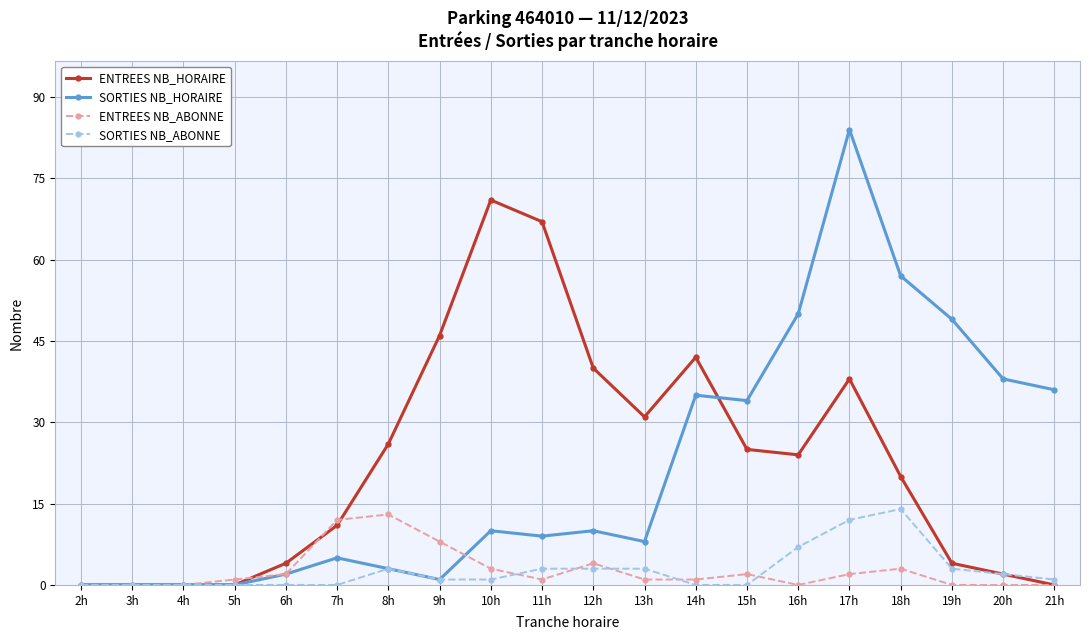

At which category is the sum across all series the highest?

17h